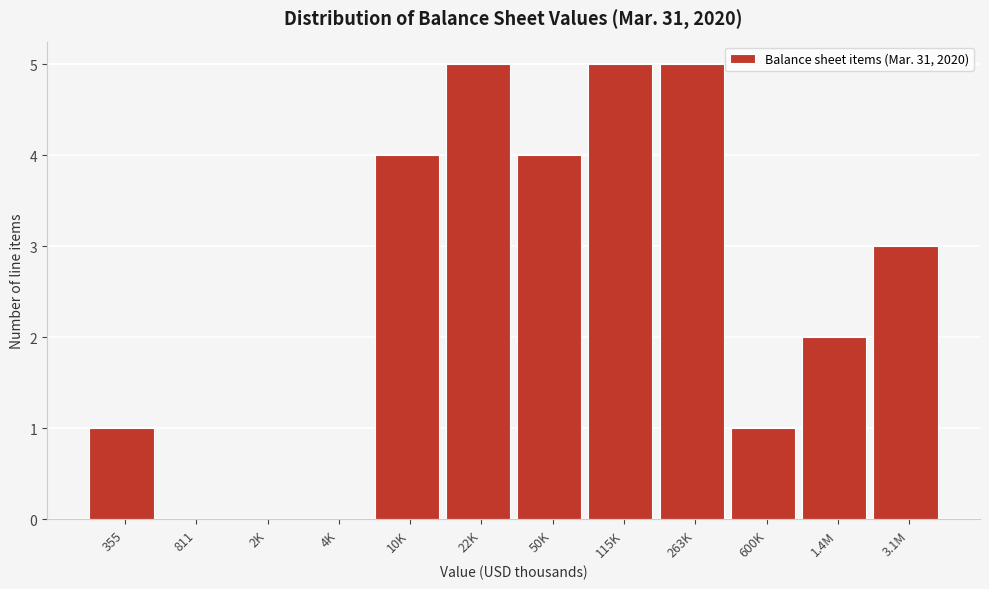

Reading left to right, transcribe all the data shown in this chart.

355=1	811=0	2K=0	4K=0	10K=4	22K=5	50K=4	115K=5	263K=5	600K=1	1.4M=2	3.1M=3